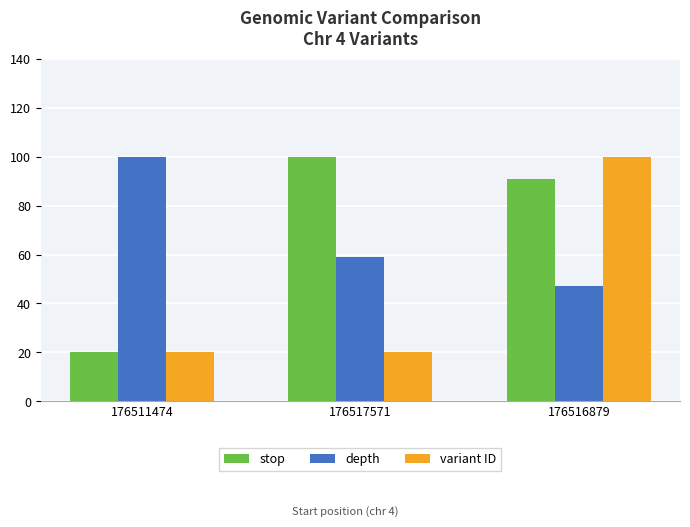

At which label does stop first exceed 90?

176517571